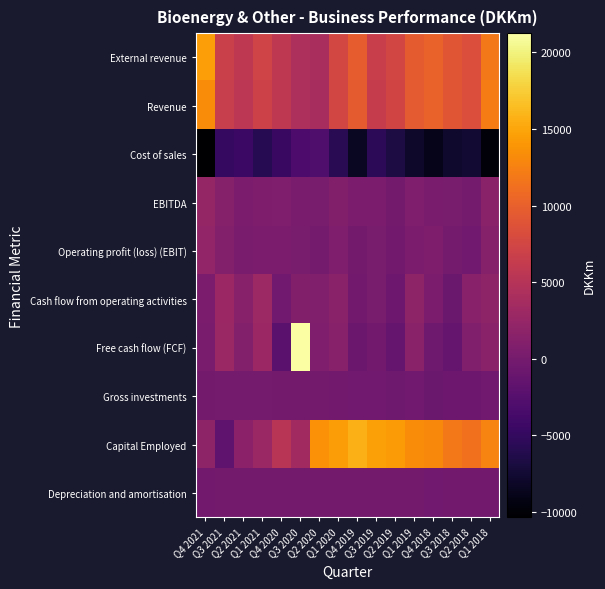

Reading left to right, transcribe all the data shown in this chart.

External revenue: Q4 2021=14486	Q3 2021=6785	Q2 2021=5709	Q1 2021=7283	Q4 2020=5818	Q3 2020=4288	Q2 2020=4003	Q1 2020=7624	Q4 2019=9738	Q3 2019=6564	Q2 2019=7525	Q1 2019=9530	Q4 2018=10194	Q3 2018=9074	Q2 2018=8321	Q1 2018=11977
Revenue: Q4 2021=13252	Q3 2021=6551	Q2 2021=5567	Q1 2021=7020	Q4 2020=5755	Q3 2020=4261	Q2 2020=3895	Q1 2020=7509	Q4 2019=9569	Q3 2019=6426	Q2 2019=7411	Q1 2019=9410	Q4 2018=10199	Q3 2018=9125	Q2 2018=8348	Q1 2018=12164
Cost of sales: Q4 2021=-10364	Q3 2021=-4810	Q2 2021=-4556	Q1 2021=-5882	Q4 2020=-4645	Q3 2020=-3144	Q2 2020=-2985	Q1 2020=-5721	Q4 2019=-8282	Q3 2019=-5546	Q2 2019=-6681	Q1 2019=-7984	Q4 2018=-8926	Q3 2018=-7874	Q2 2018=-7597	Q1 2018=-9844
EBITDA: Q4 2021=2416	Q3 2021=1206	Q2 2021=503	Q1 2021=622	Q4 2020=643	Q3 2020=375	Q2 2020=185	Q1 2020=933	Q4 2019=490	Q3 2019=436	Q2 2019=-115	Q1 2019=684	Q4 2018=303	Q3 2018=259	Q2 2018=-18	Q1 2018=1556
Operating profit (loss) (EBIT): Q4 2021=2173	Q3 2021=1012	Q2 2021=309	Q1 2021=422	Q4 2020=445	Q3 2020=177	Q2 2020=-23	Q1 2020=741	Q4 2019=-223	Q3 2019=239	Q2 2019=-318	Q1 2019=499	Q4 2018=535	Q3 2018=-96	Q2 2018=-369	Q1 2018=1203
Cash flow from operating activities: Q4 2021=419	Q3 2021=2881	Q2 2021=1275	Q1 2021=3018	Q4 2020=-401	Q3 2020=882	Q2 2020=817	Q1 2020=1557	Q4 2019=-280	Q3 2019=152	Q2 2019=-641	Q1 2019=1987	Q4 2018=469	Q3 2018=-915	Q2 2018=1410	Q1 2018=1910
Free cash flow (FCF): Q4 2021=379	Q3 2021=2761	Q2 2021=1071	Q1 2021=2930	Q4 2020=-2090	Q3 2020=21259	Q2 2020=719	Q1 2020=1312	Q4 2019=-739	Q3 2019=-320	Q2 2019=-1101	Q1 2019=1505	Q4 2018=-533	Q3 2018=-1141	Q2 2018=784	Q1 2018=1562
Gross investments: Q4 2021=-113	Q3 2021=-72	Q2 2021=-30	Q1 2021=-59	Q4 2020=-140	Q3 2020=-152	Q2 2020=-179	Q1 2020=-244	Q4 2019=-463	Q3 2019=-473	Q2 2019=-495	Q1 2019=-467	Q4 2018=-897	Q3 2018=-625	Q2 2018=-640	Q1 2018=-360
Capital Employed: Q4 2021=1950	Q3 2021=-1700	Q2 2021=1727	Q1 2021=2779	Q4 2020=5229	Q3 2020=3351	Q2 2020=13670	Q1 2020=14452	Q4 2019=15789	Q3 2019=14702	Q2 2019=14238	Q1 2019=13341	Q4 2018=13014	Q3 2018=11977	Q2 2018=11255	Q1 2018=12635
Depreciation and amortisation: Q4 2021=-243	Q3 2021=-194	Q2 2021=-194	Q1 2021=-200	Q4 2020=-198	Q3 2020=-198	Q2 2020=-208	Q1 2020=-192	Q4 2019=-213	Q3 2019=-197	Q2 2019=-203	Q1 2019=-185	Q4 2018=-371	Q3 2018=-355	Q2 2018=-351	Q1 2018=-353